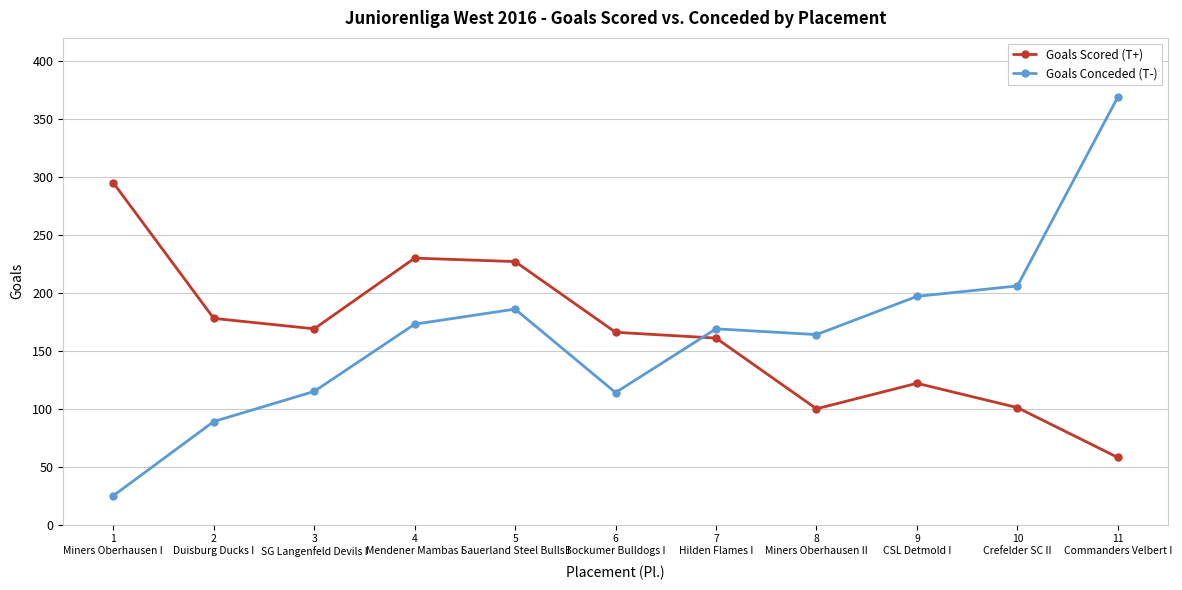

At how many categories does at least one series exceed 187?

6